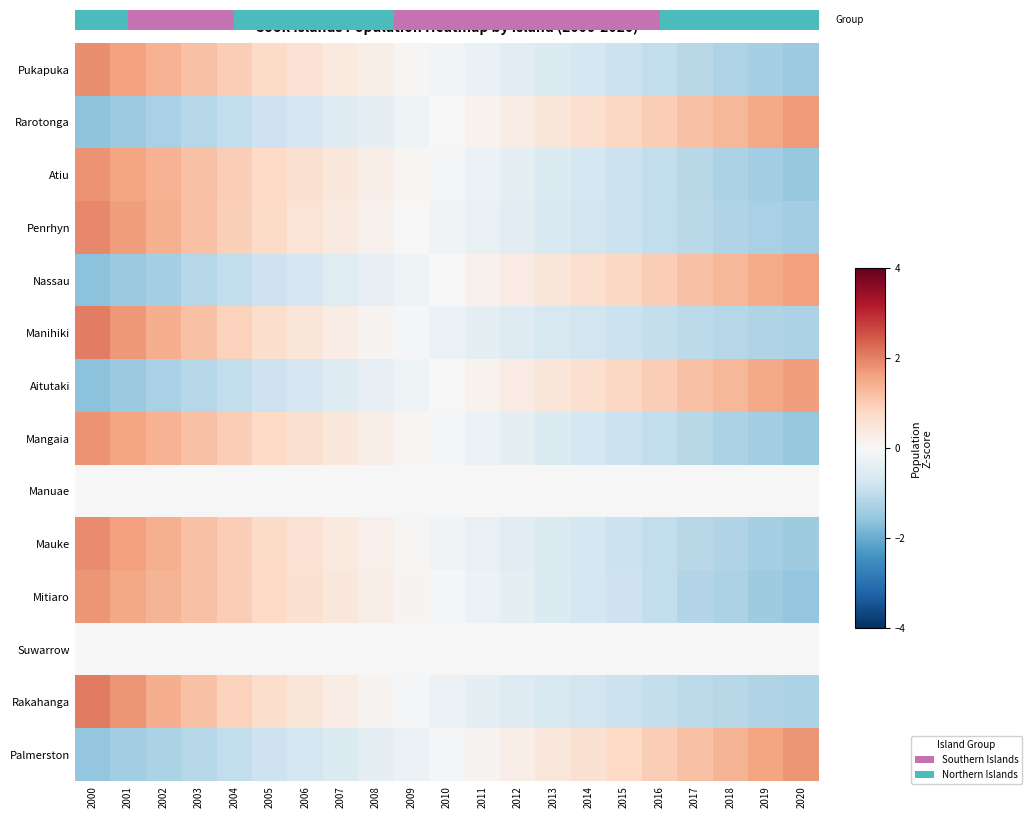

Rank the series at 2008 from highest to lowest value.

Mitiaro, Atiu, Mangaia, Pukapuka, Mauke, Penrhyn, Manihiki, Rakahanga, Manuae, Suwarrow, Nassau, Aitutaki, Rarotonga, Palmerston